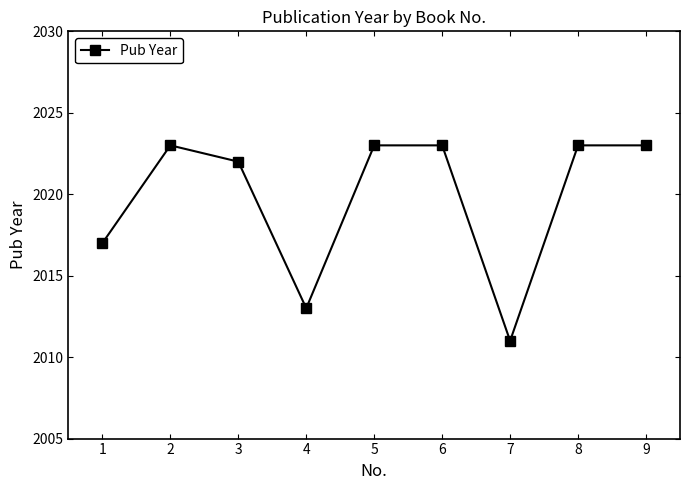

True or false: the data shows 2023 at 6.

True